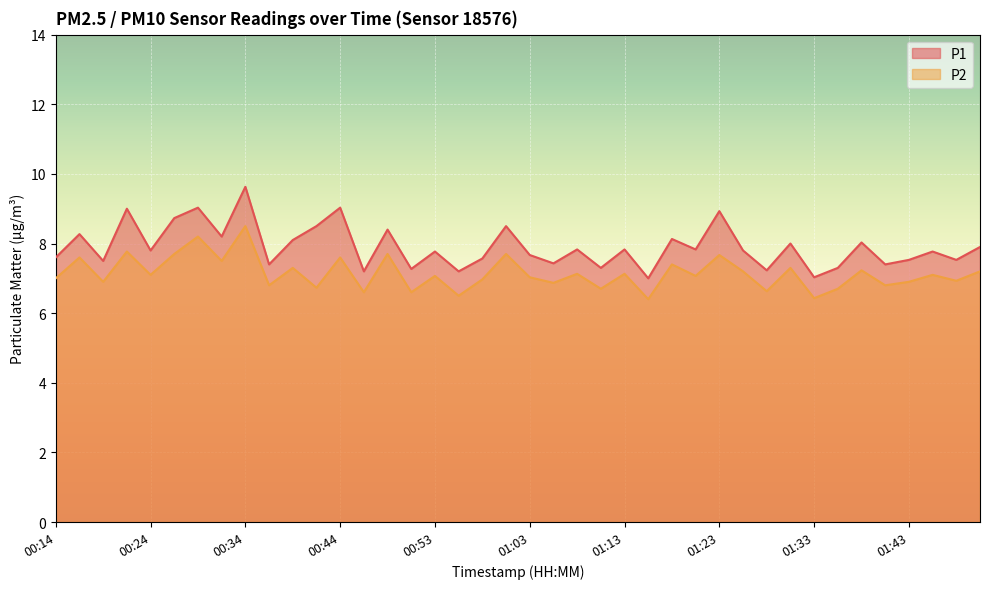

Count the number of data series in this chart.

2